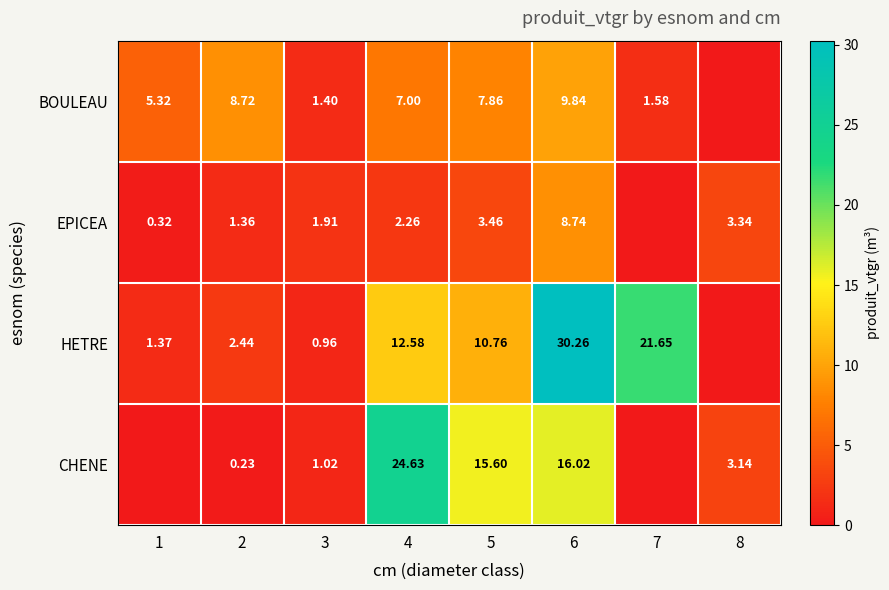

Between 4 and 6, which series saw the biggest shift?

HETRE